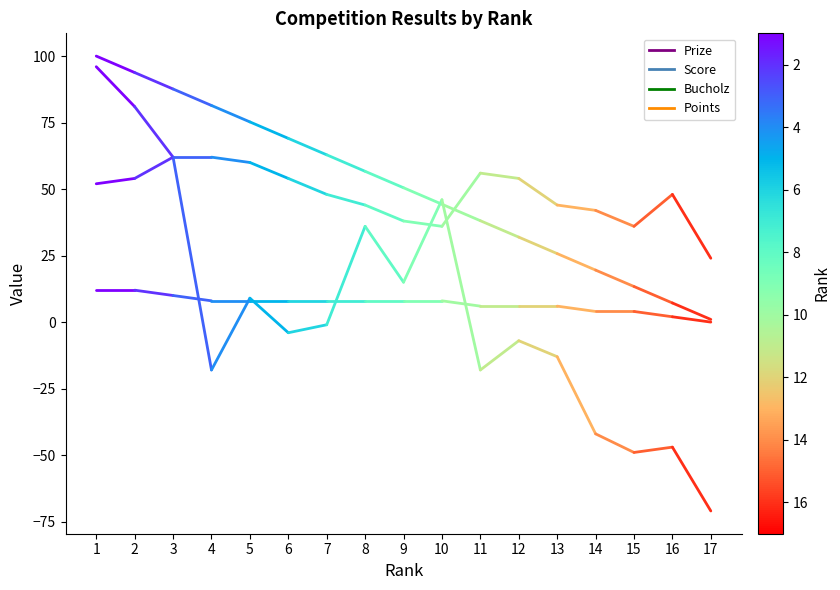

What are all the series names shown in the legend?

Prize, Score, Bucholz, Points